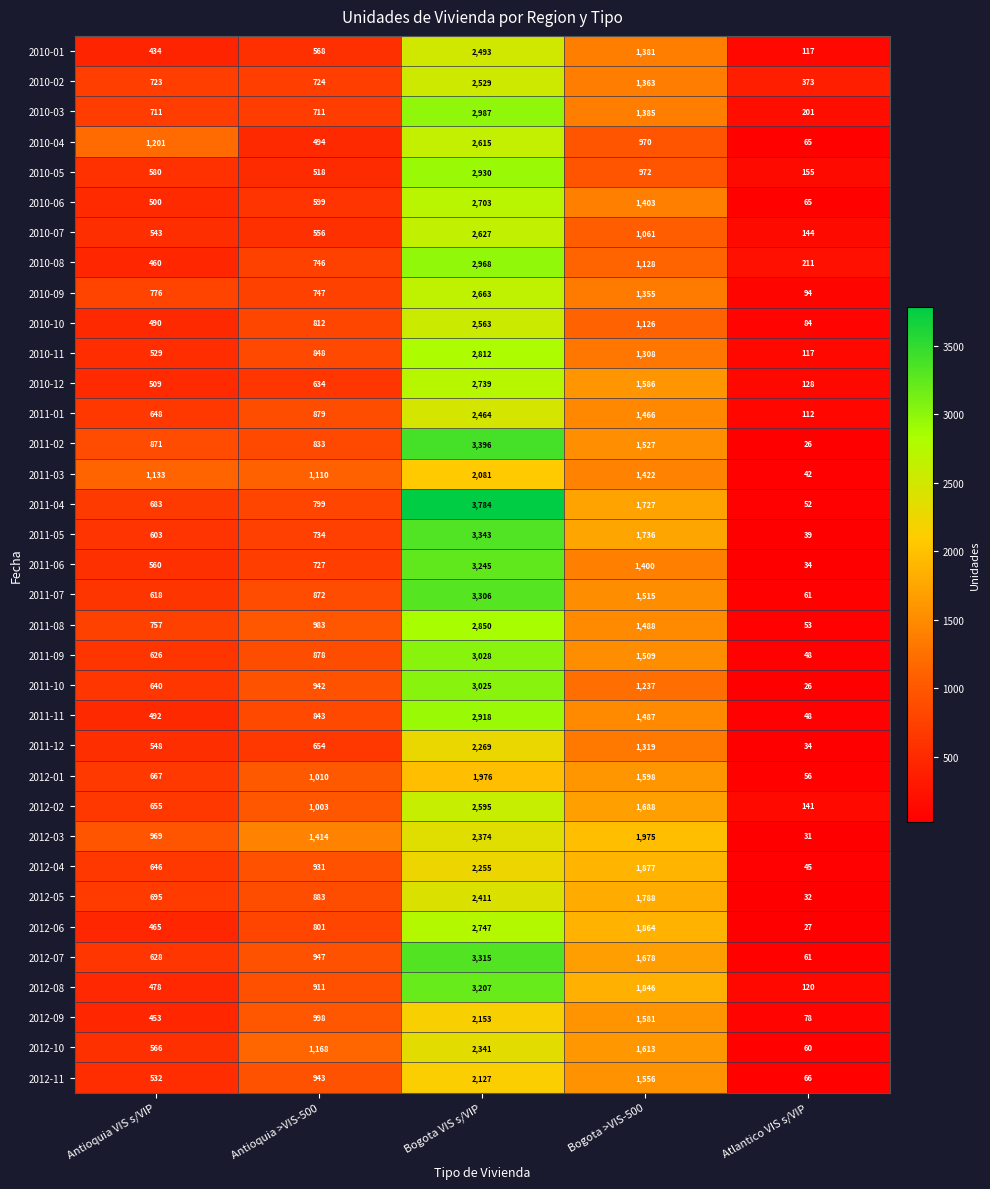

Is the value of 2010-06 at Bogota >VIS-500 greater than the value of 2012-06 at Antioquia >VIS-500?

Yes